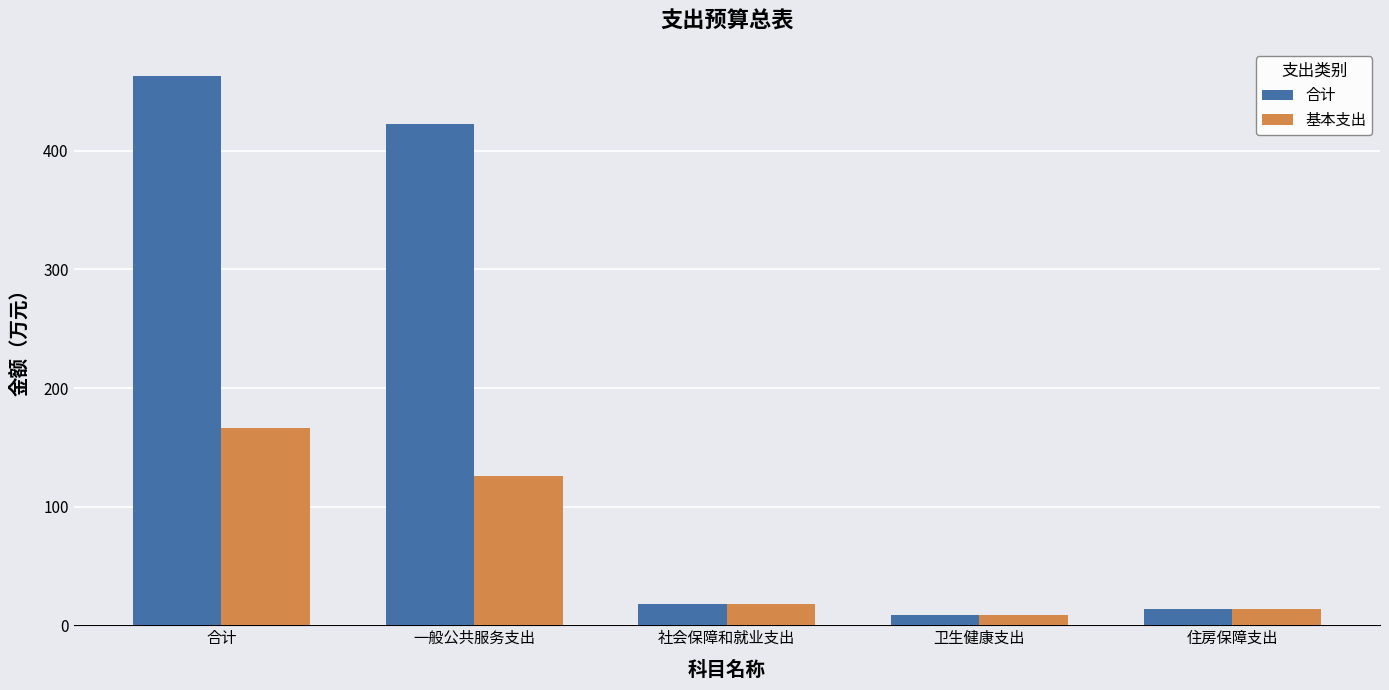

Rank the series by their maximum value, from highest to lowest.

合计, 基本支出